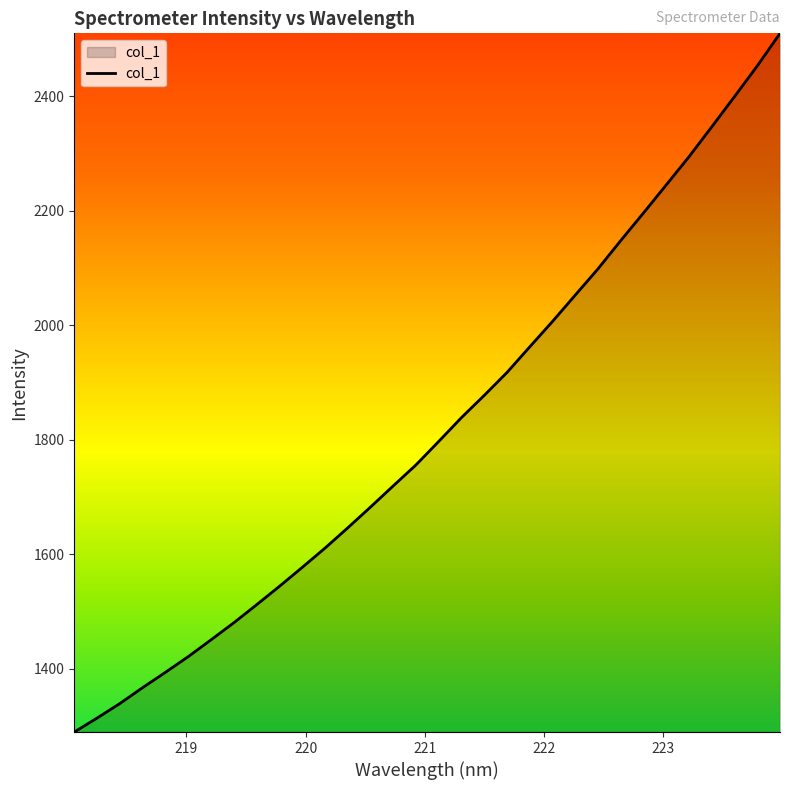

What is the difference between the maximum and minimum values?

1220.7